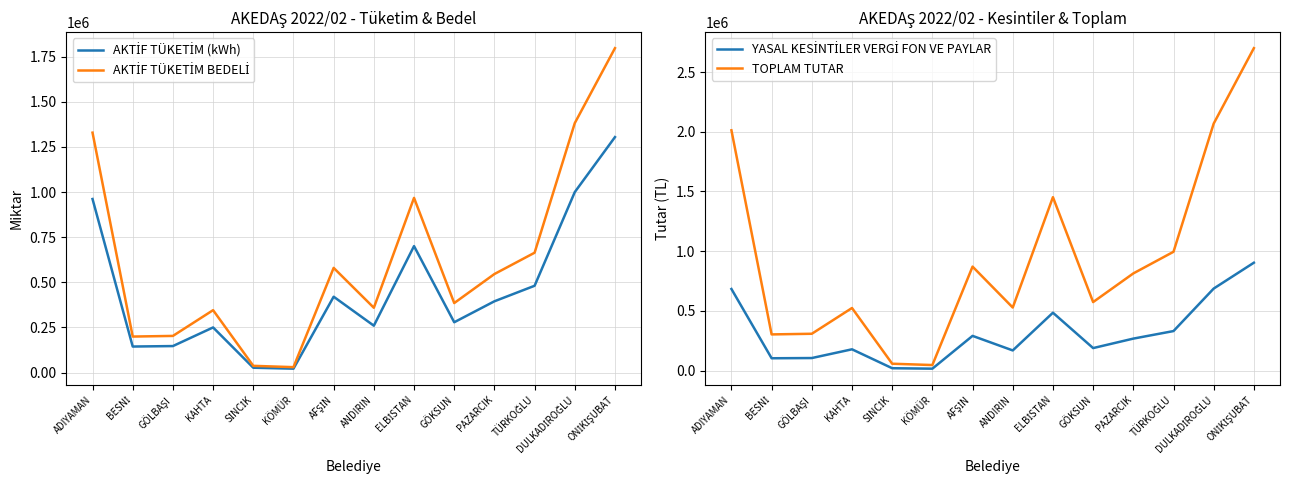

Rank the series by their average value, from lowest to highest.

YASAL KESİNTİLER VERGİ FON VE PAYLAR, AKTİF TÜKETİM (kWh), AKTİF TÜKETİM BEDELİ, TOPLAM TUTAR